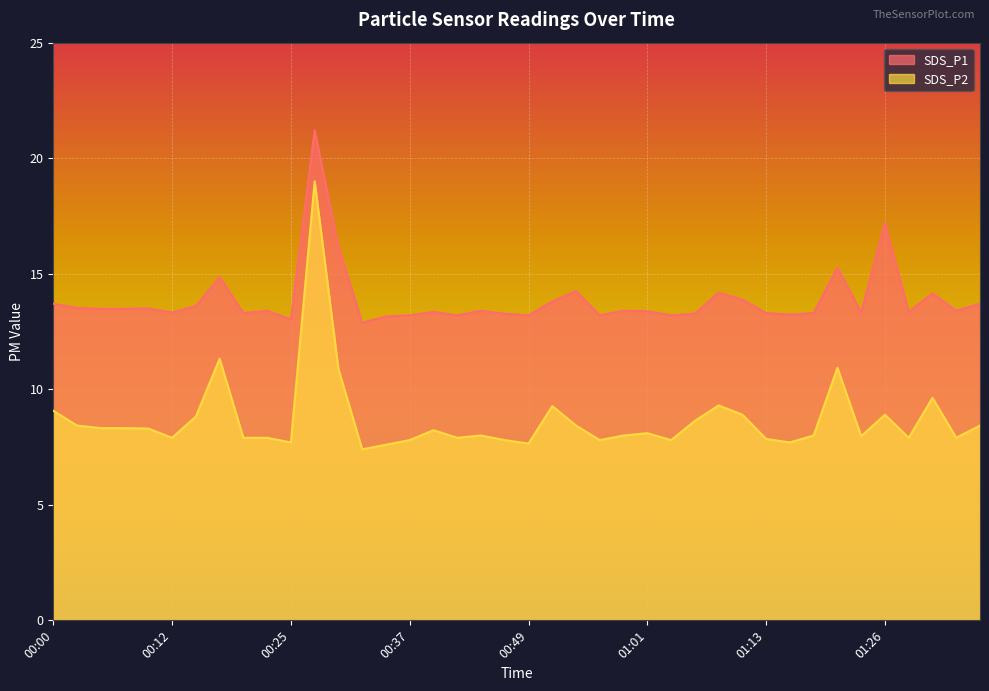

Between 00:17 and 00:49, which series saw the biggest shift?

SDS_P2